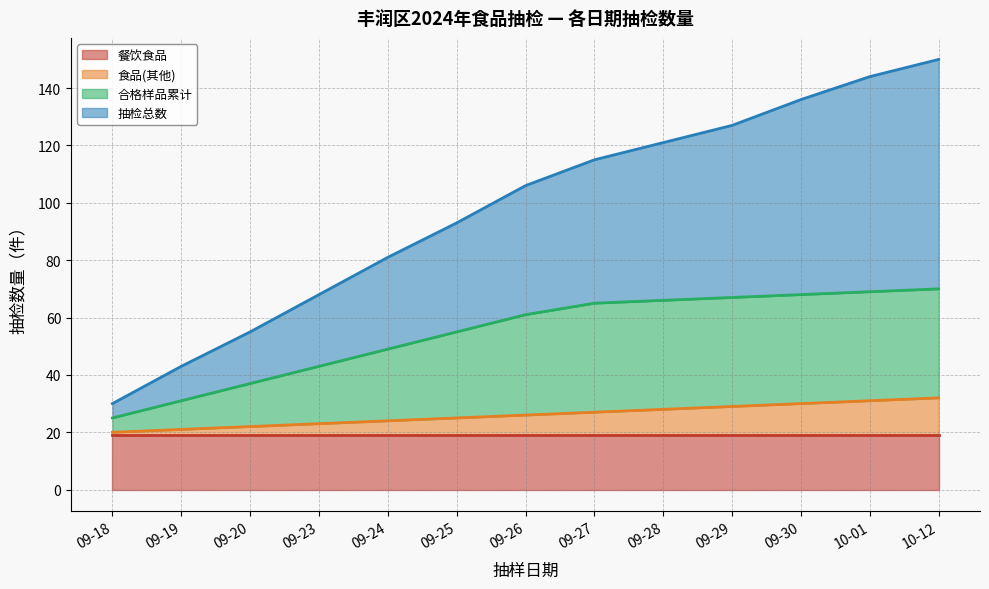

What is the minimum value for 餐饮食品?

19